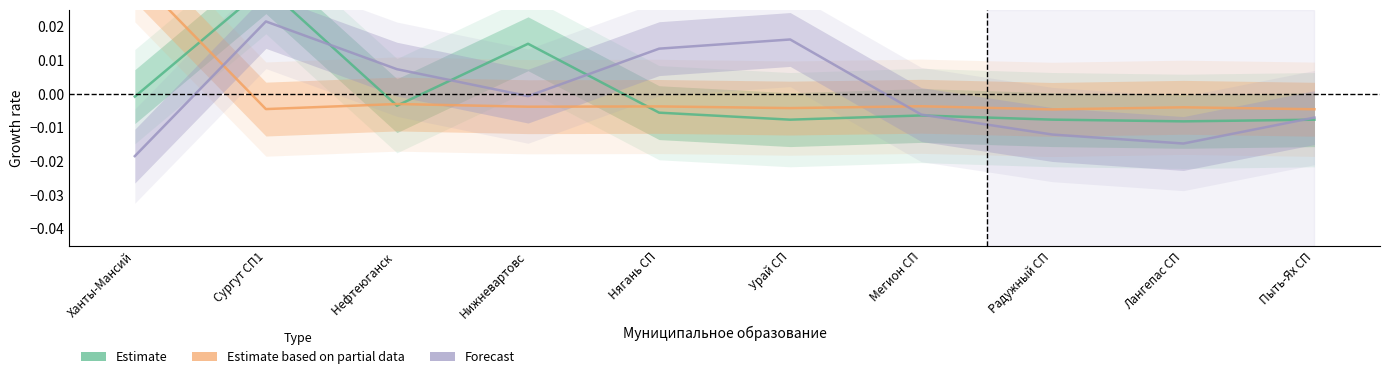

Which series changed the most between Нефтеюганск and Мегион СП?

Forecast